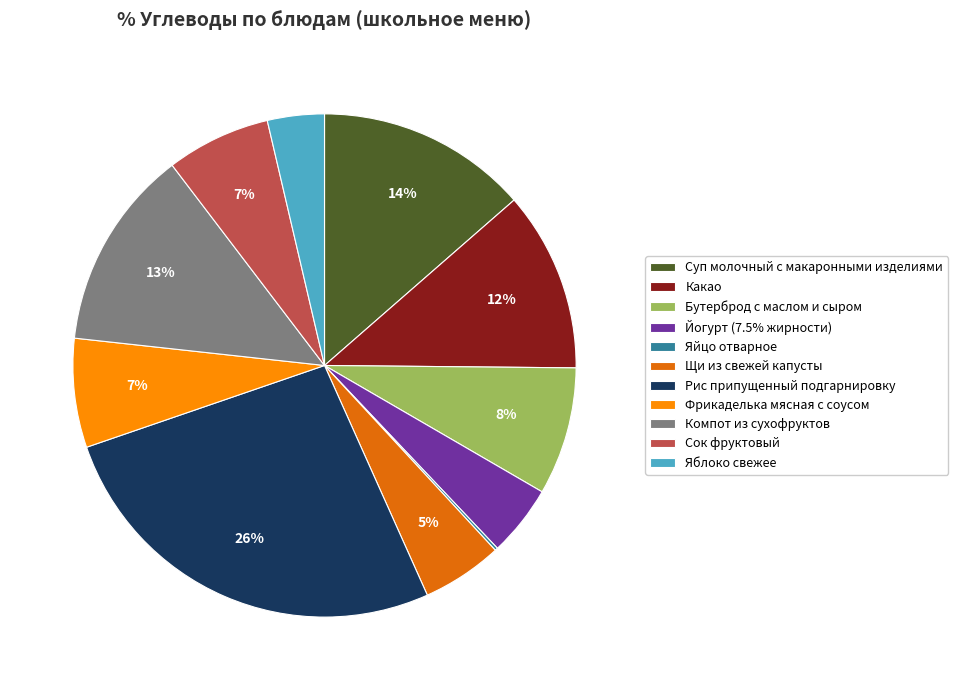

Is the sum of Яблоко свежее and Компот из сухофруктов greater than half?

No